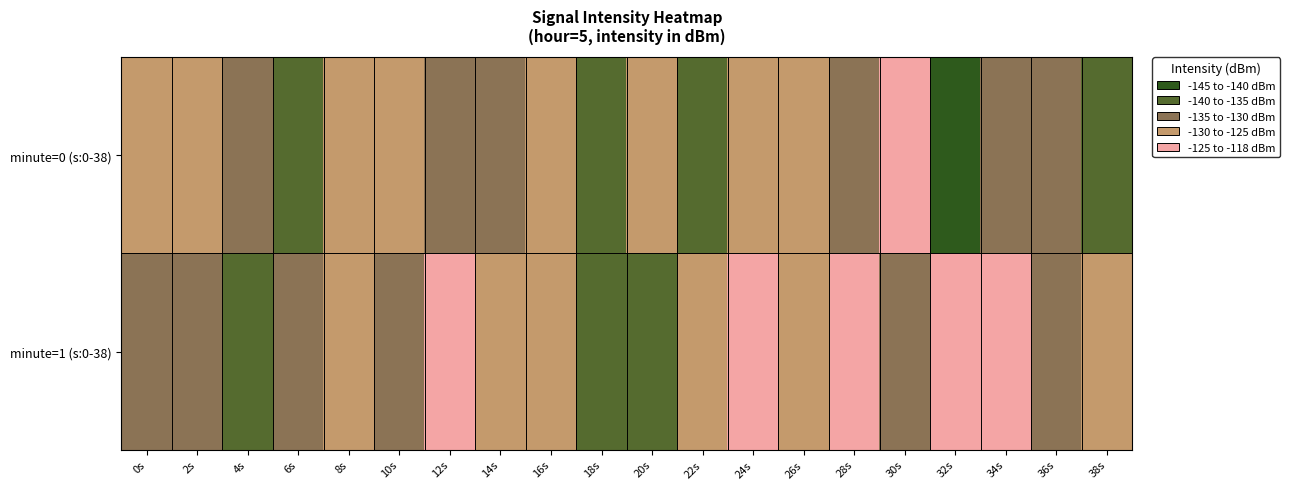

What is the difference between the highest and lowest values at 26s?

0.3